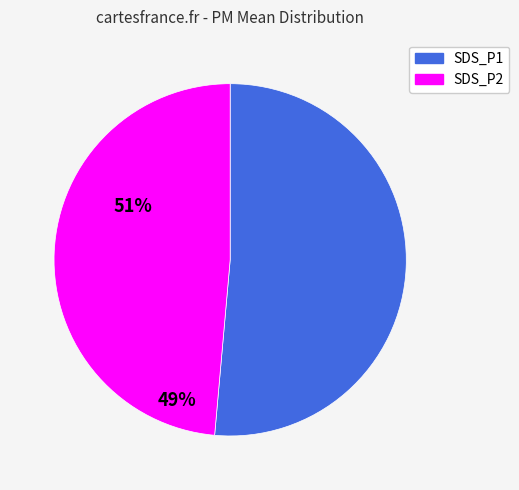

Which slice is the smallest?

SDS_P2